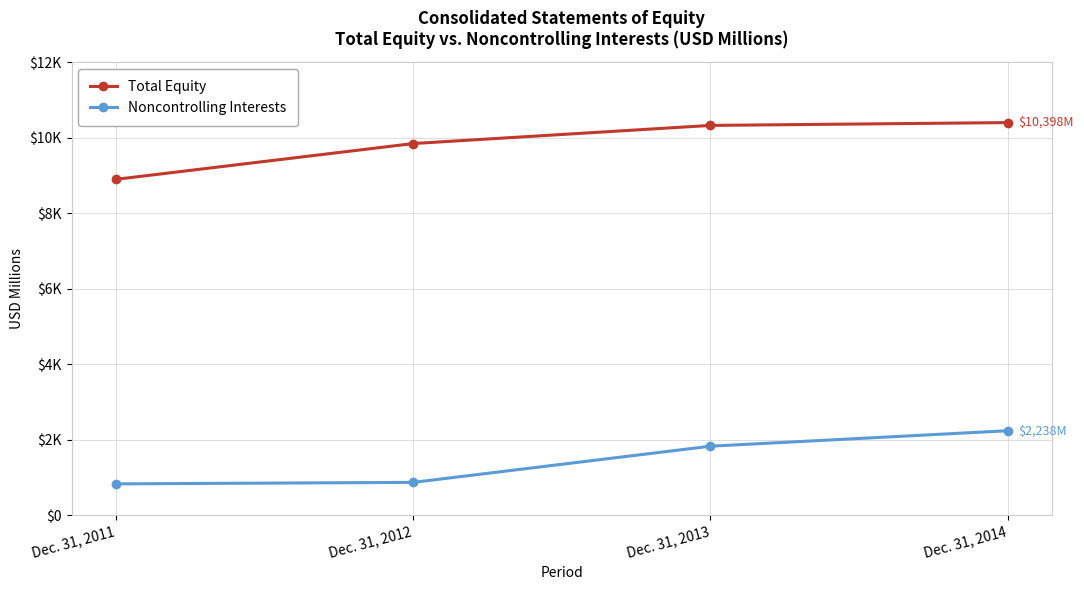

Which category has the lowest value in the Total Equity series?

Dec. 31, 2011